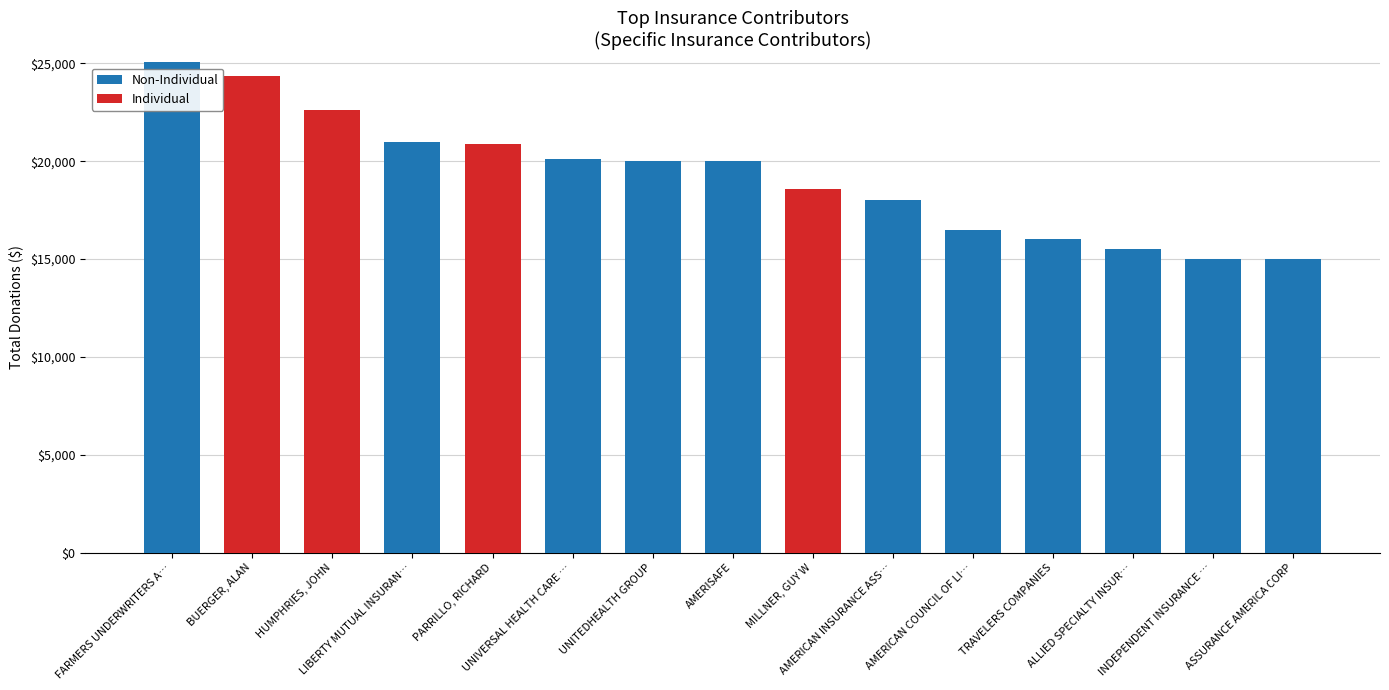

What is the difference between the maximum and minimum values in the Non-Individual series?

25050